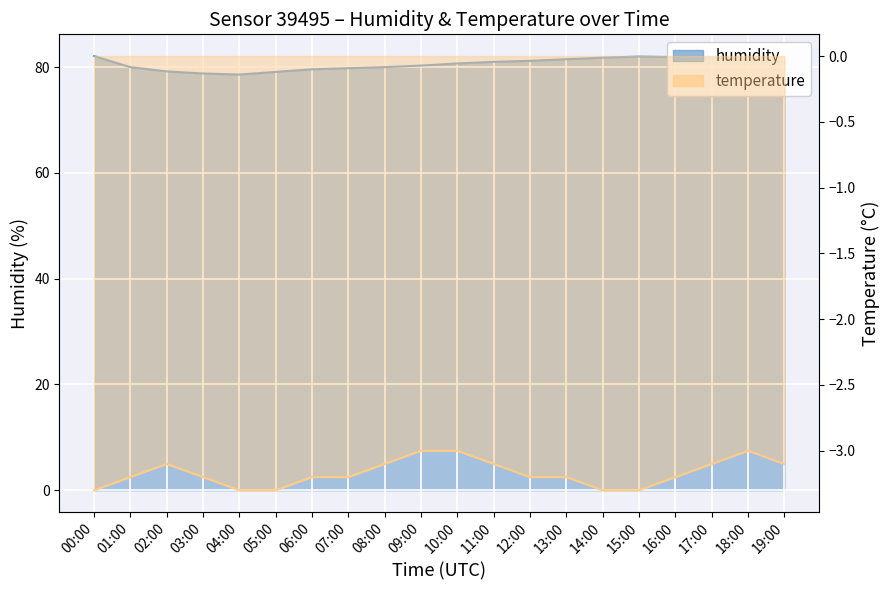

Reading left to right, what are all the values shown in this chart?

humidity: 82.1	80.0	79.2	78.8	78.6	79.1	79.6	79.8	80.0	80.3	80.7	81.0	81.2	81.5	81.8	82.0	81.9	81.6	81.3	81.0
temperature: -3.3	-3.2	-3.1	-3.2	-3.3	-3.3	-3.2	-3.2	-3.1	-3.0	-3.0	-3.1	-3.2	-3.2	-3.3	-3.3	-3.2	-3.1	-3.0	-3.1